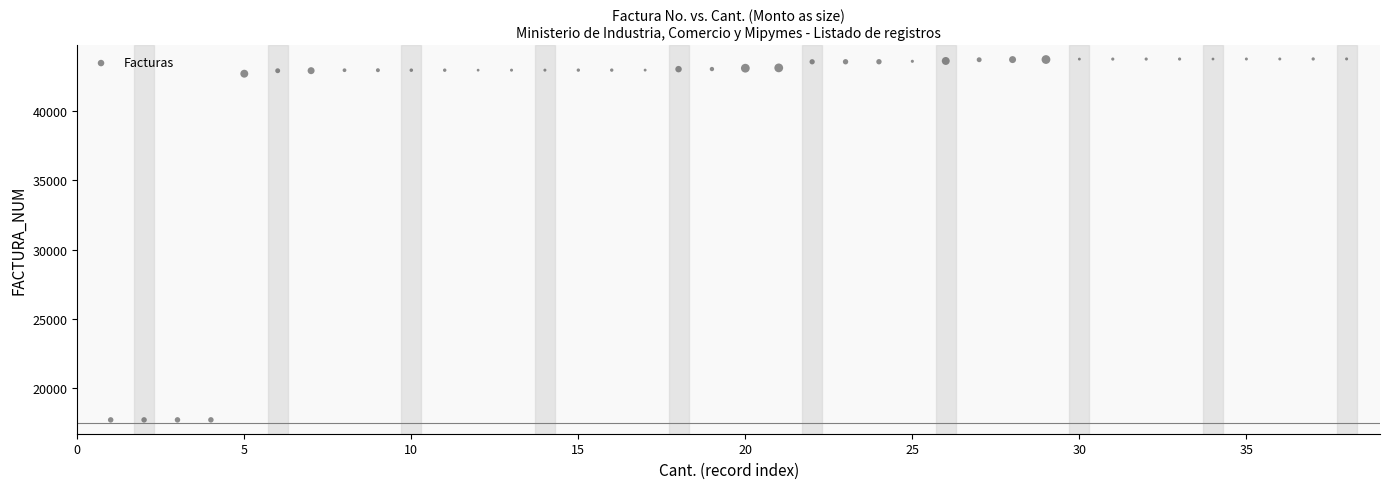

What is the range of X values (max minus min)?

37